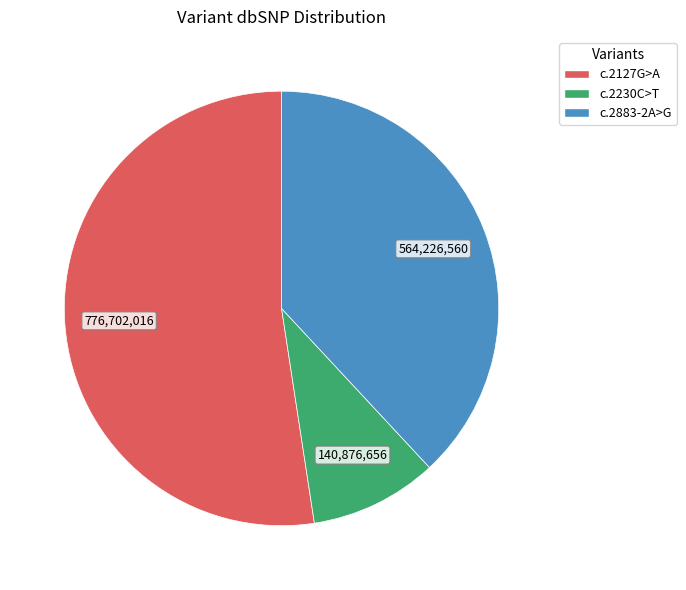

How many slices are in this pie chart?

3